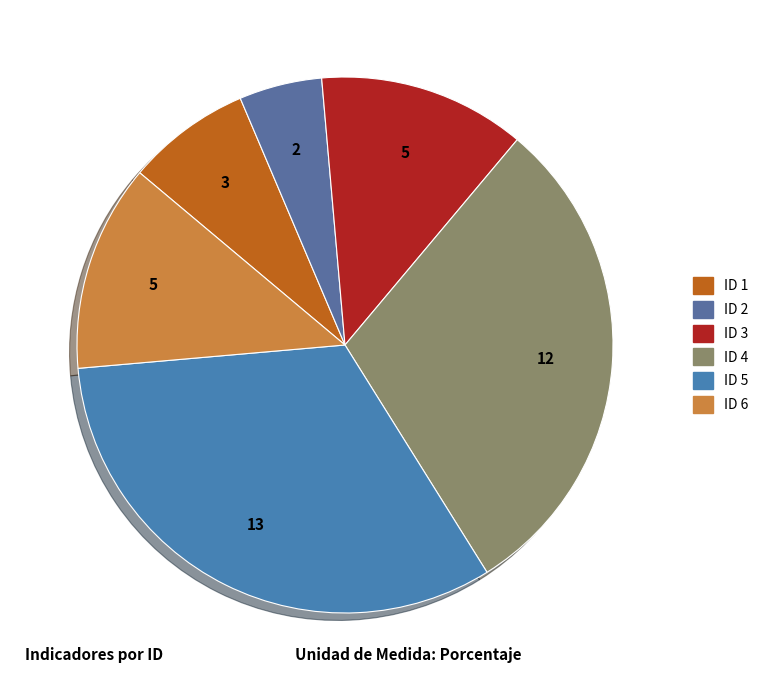

What percentage do ID 6 and ID 5 together represent?

45.0%